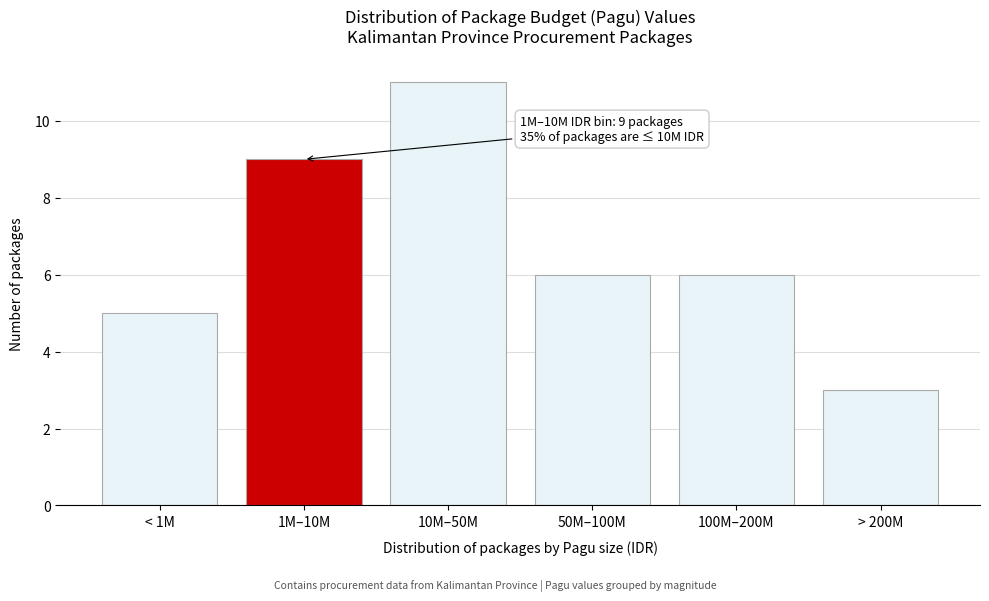

Reading left to right, extract all data points from this chart.

5	9	11	6	6	3